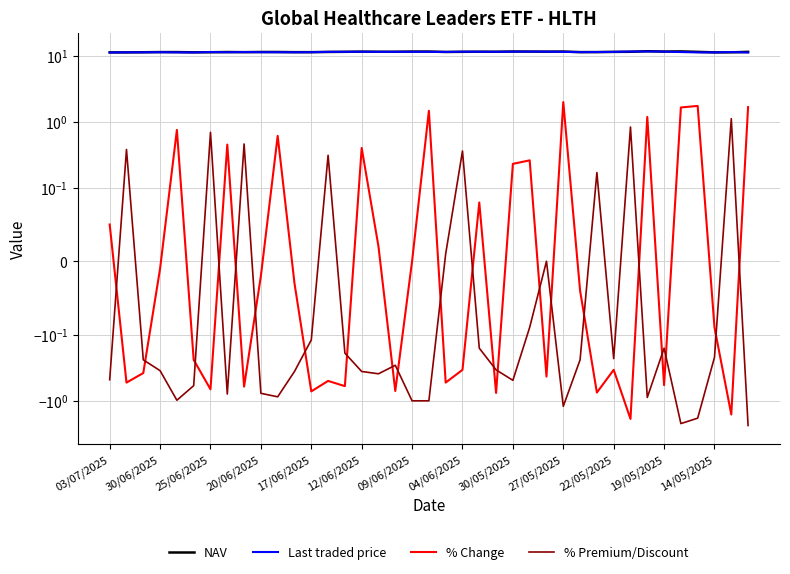

True or false: % Change has a value of 0.0 at 03/07/2025.

False